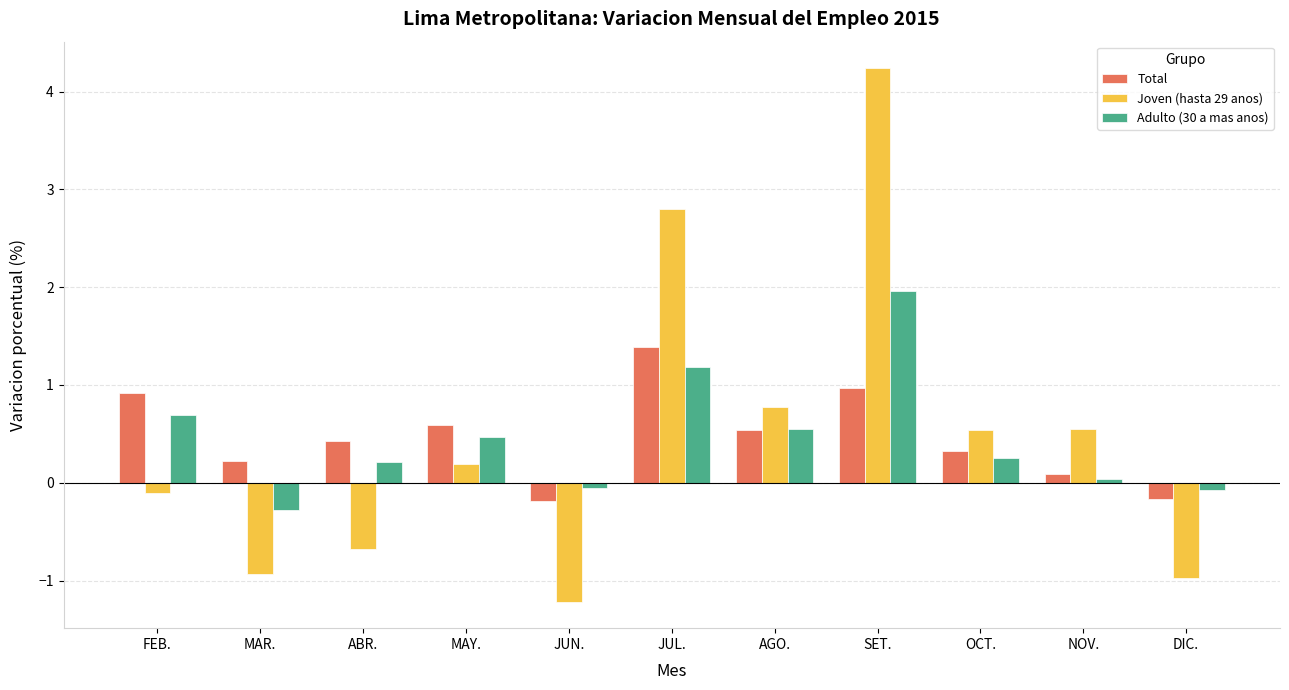

At how many categories does at least one series exceed 0?

9